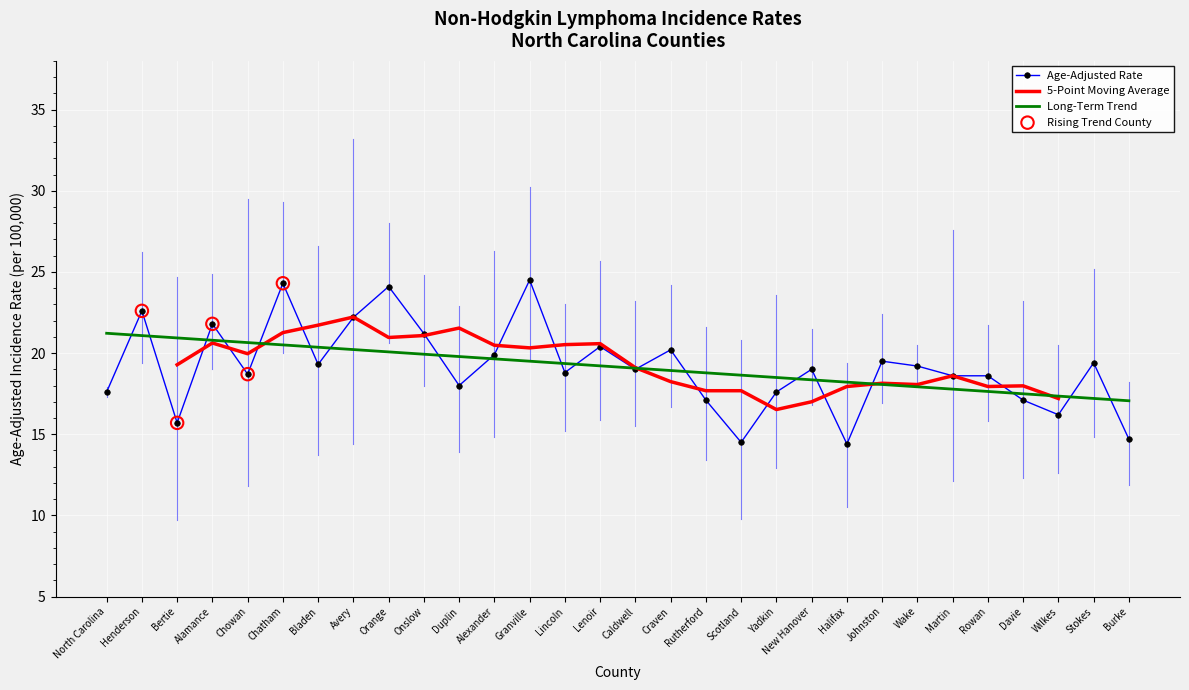

Which series contains the highest Y value?

Upper 95% CI